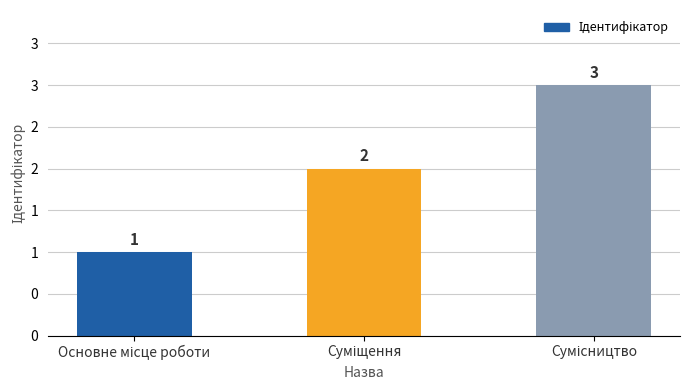

What is the label of the 2nd bar from the left?

Суміщення